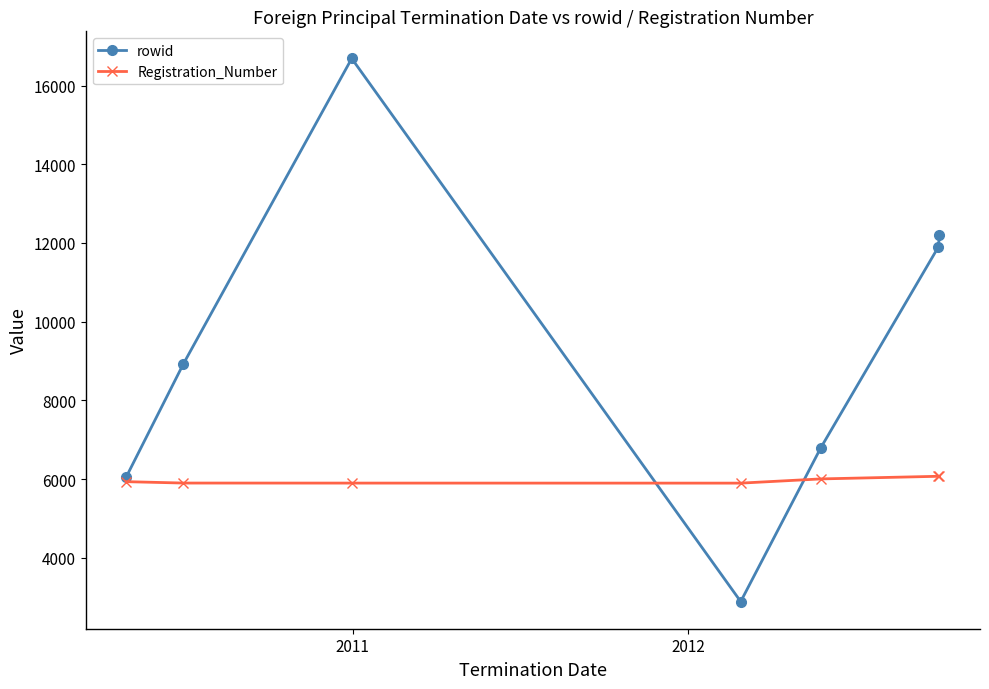

Which series has the widest spread of values?

rowid